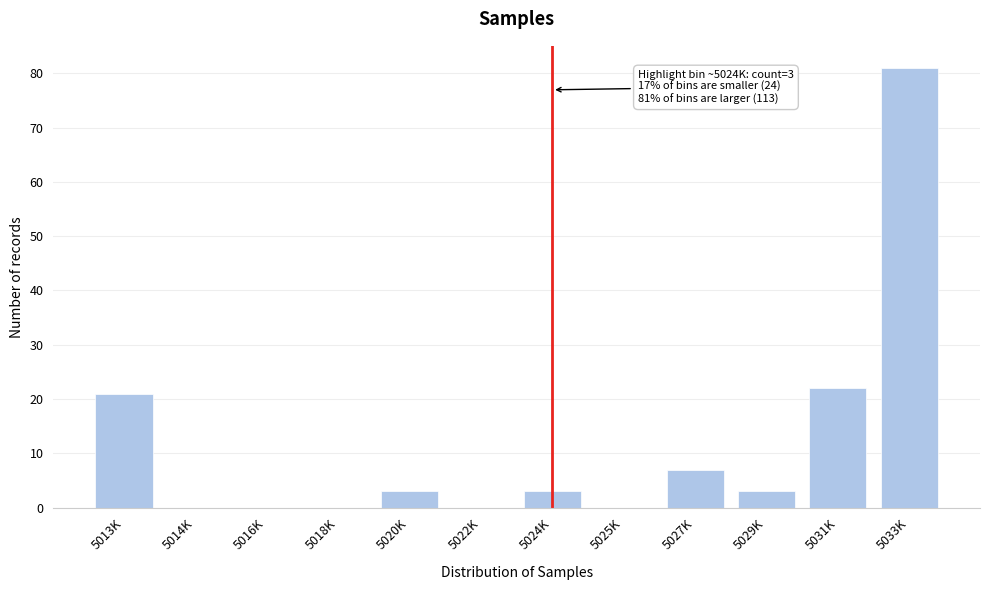

Reading left to right, list all the values displayed in this chart.

5013K=21	5014K=0	5016K=0	5018K=0	5020K=3	5022K=0	5024K=3	5025K=0	5027K=7	5029K=3	5031K=22	5033K=81